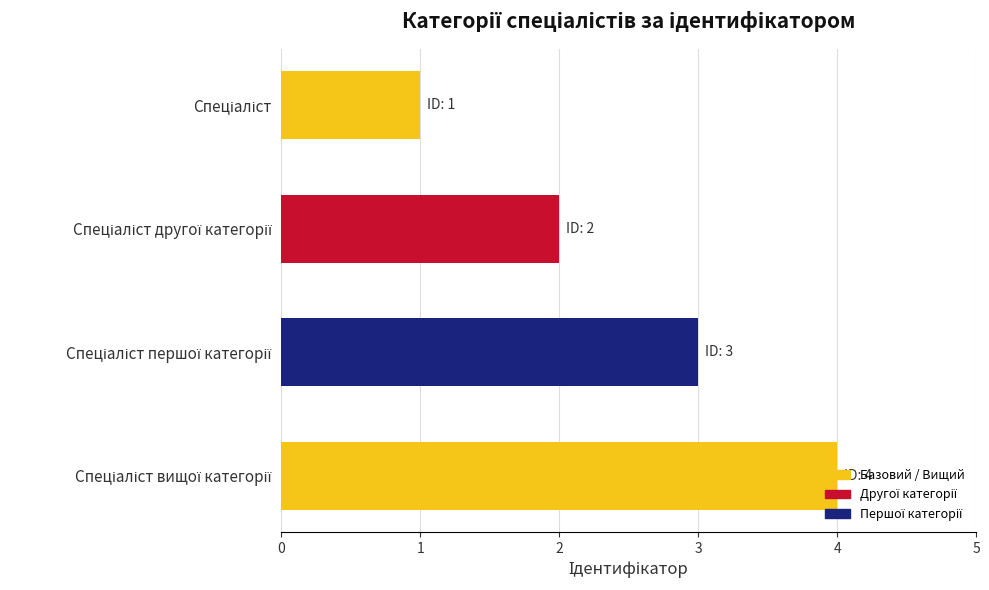

What is the greatest value displayed?

4